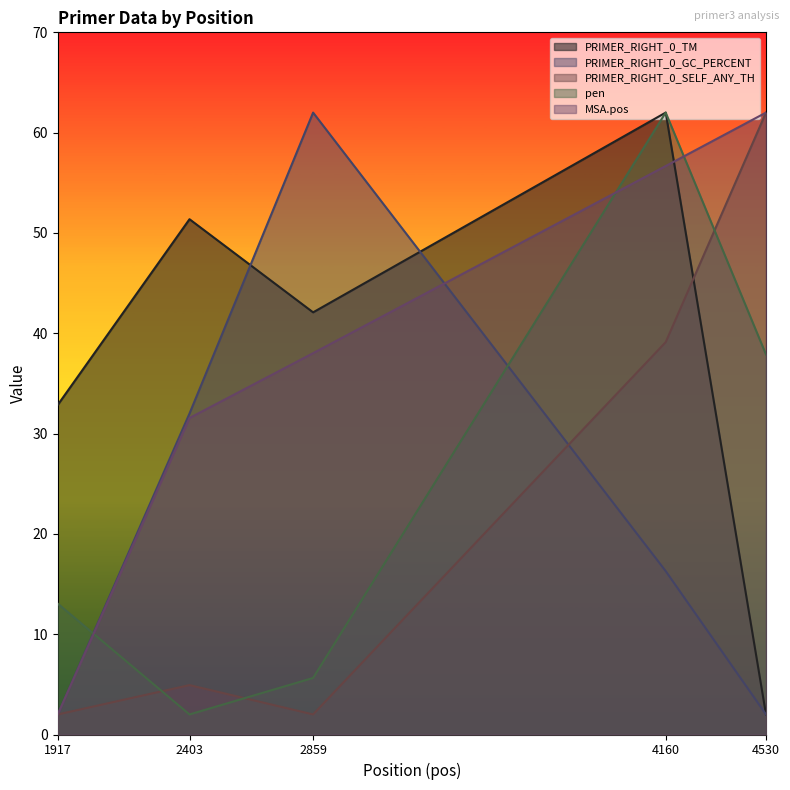

Where does the pen series first go above 13?

1917